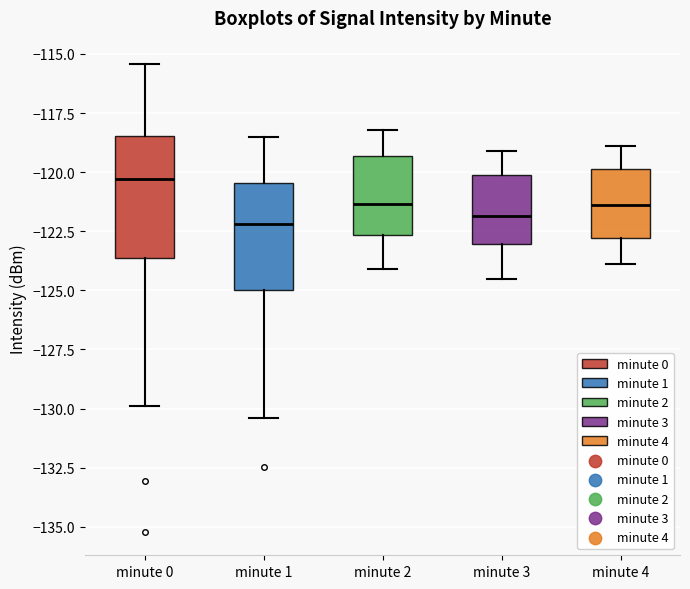

Where does the upper whisker of the box for minute 3 end on the y-axis? The values are not printed on the chart, so give them approximately, as read against the axis.

-119.0